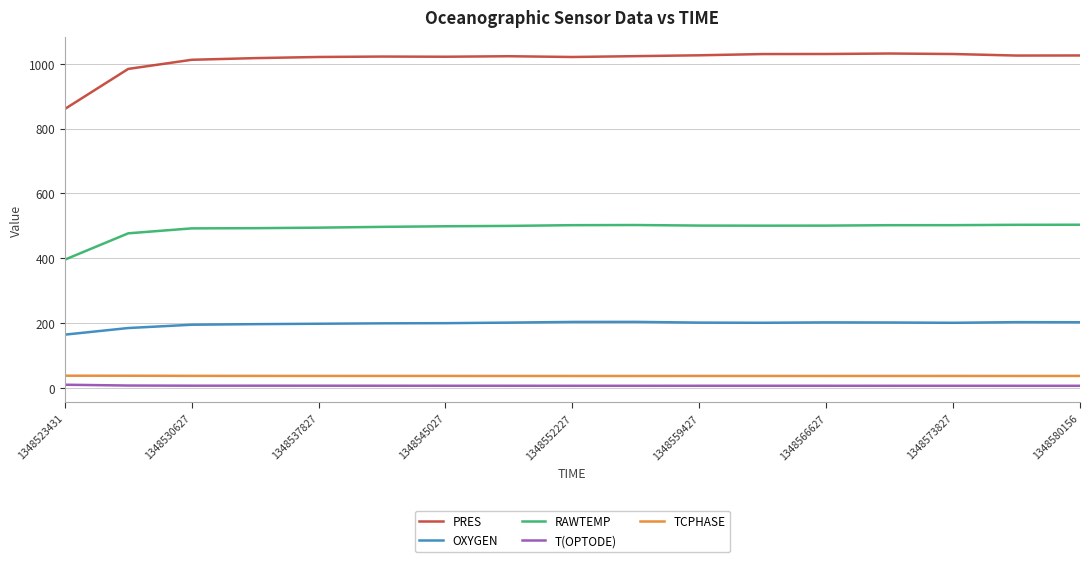

True or false: OXYGEN and T(OPTODE) cross at least once.

False